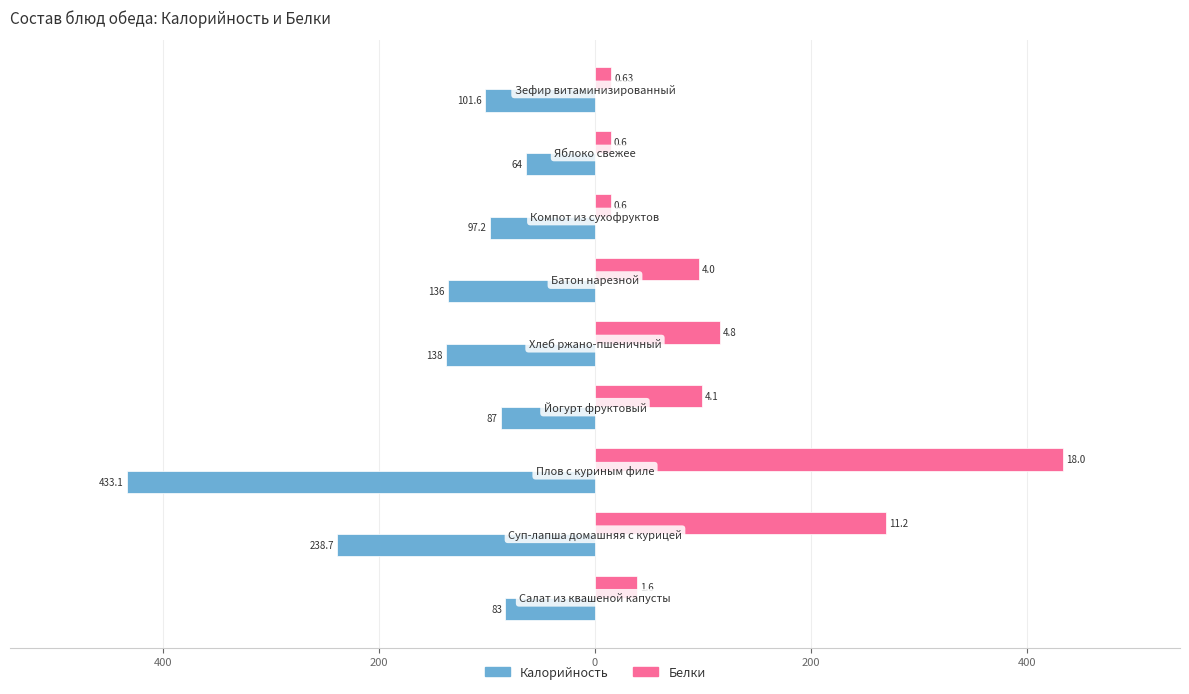

What are all the series names shown in the legend?

Калорийность, Белки